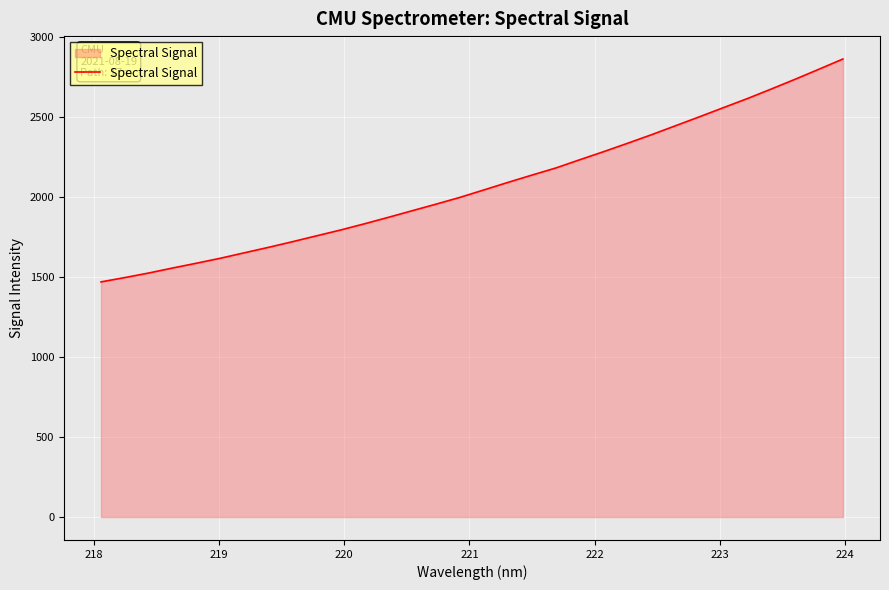

What is the difference between the maximum and minimum values?

1393.1